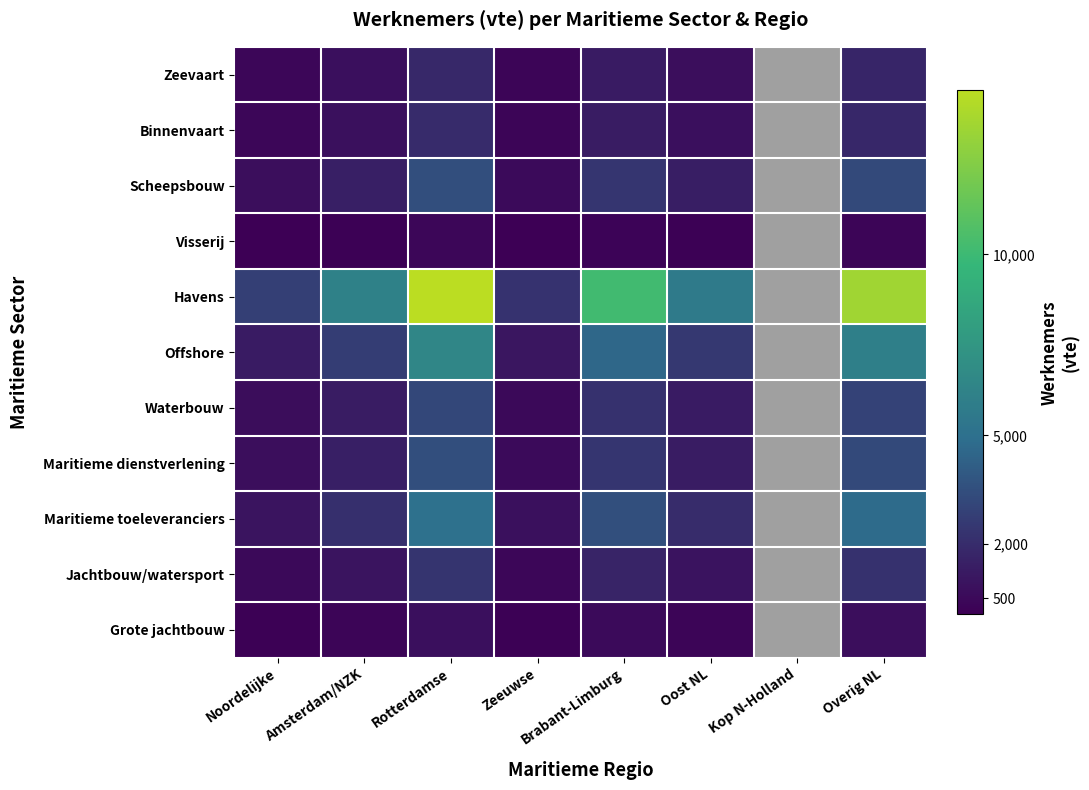

Which series has the largest range (max minus min)?

Havens